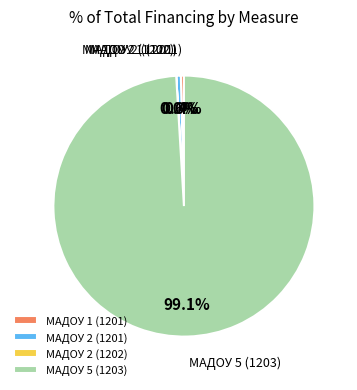

Which category has the biggest portion of the pie?

МАДОУ 5 (1203)